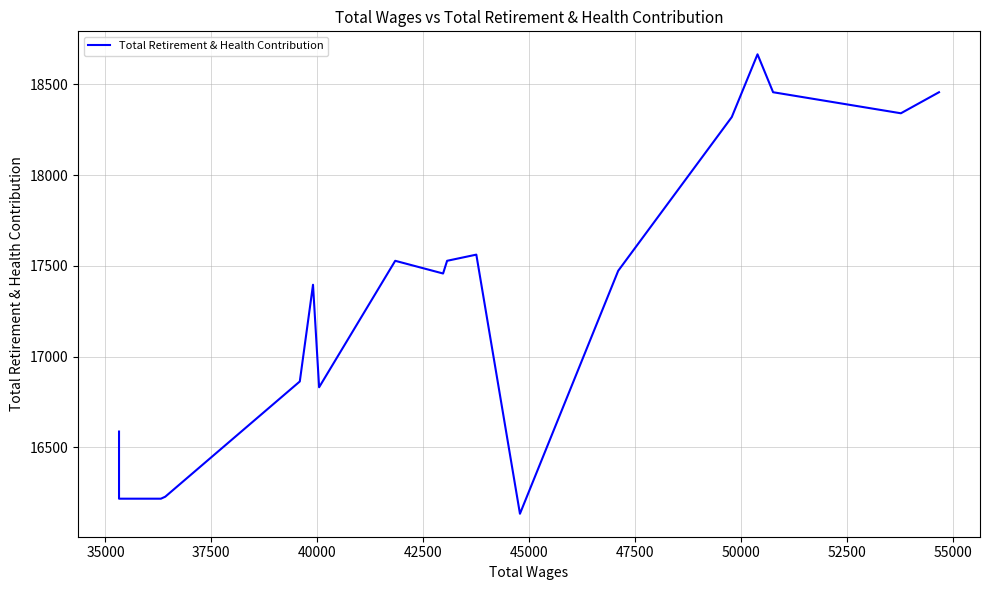

What is the difference between the maximum and second lowest values?

2449